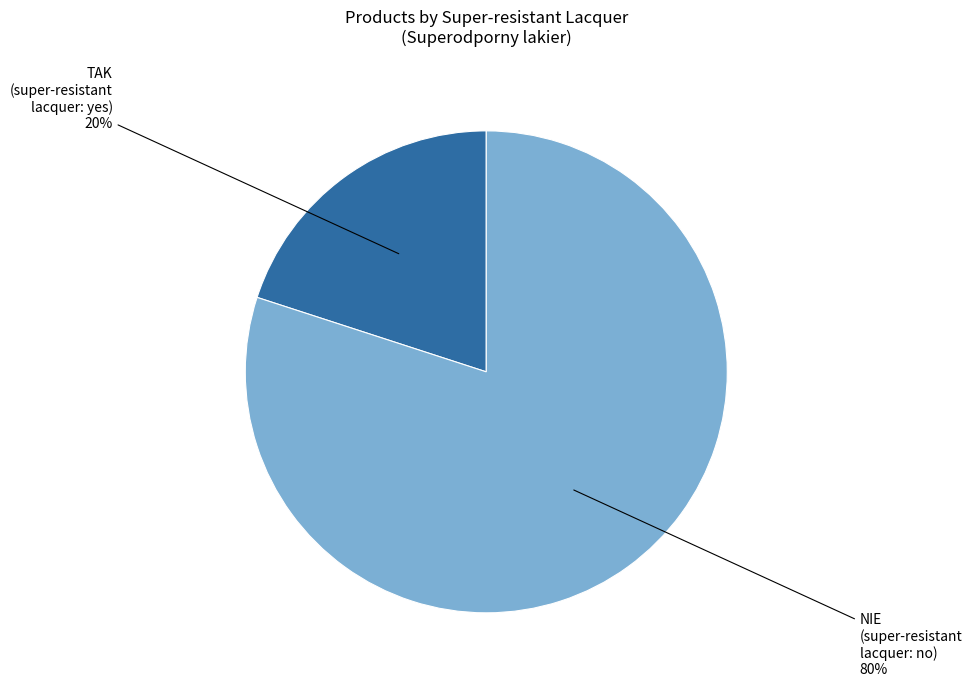

To the nearest percent, what is the average slice percentage?

50%